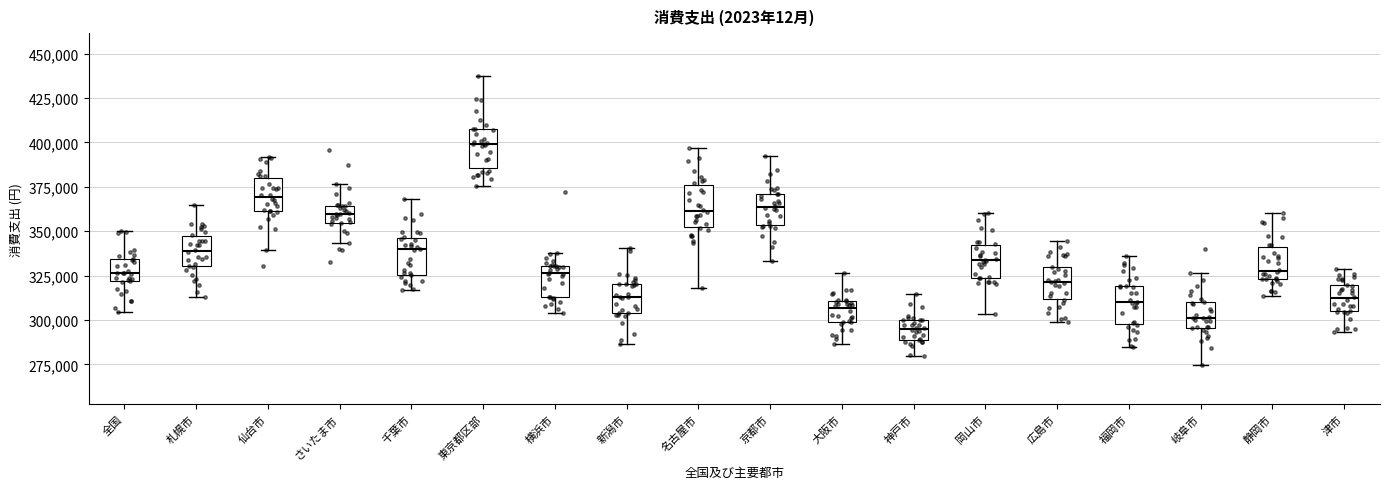

Which box has the highest median line?

東京都区部